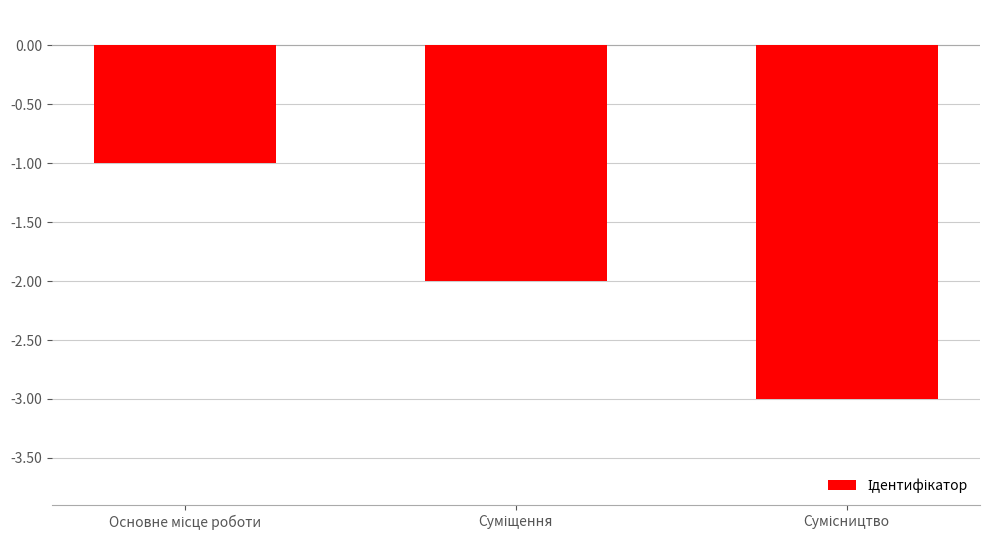

What is the smallest value displayed?

-3